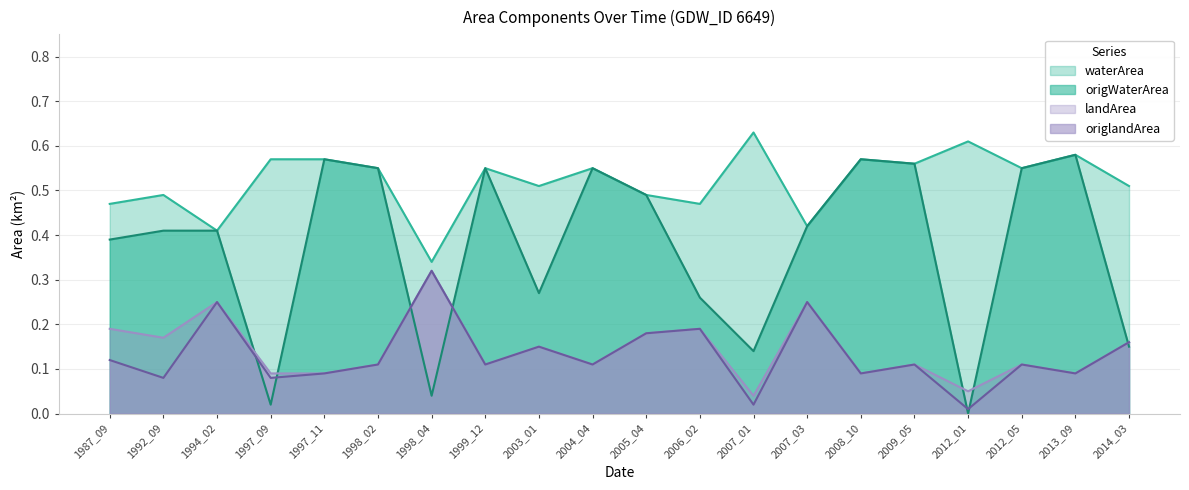

Reading left to right, list all the values displayed in this chart.

waterArea: 1987_09=0.5	1992_09=0.5	1994_02=0.4	1997_09=0.6	1997_11=0.6	1998_02=0.6	1998_04=0.3	1999_12=0.6	2003_01=0.5	2004_04=0.6	2005_04=0.5	2006_02=0.5	2007_01=0.6	2007_03=0.4	2008_10=0.6	2009_05=0.6	2012_01=0.6	2012_05=0.6	2013_09=0.6	2014_03=0.5
landArea: 1987_09=0.2	1992_09=0.2	1994_02=0.2	1997_09=0.1	1997_11=0.1	1998_02=0.1	1998_04=0.3	1999_12=0.1	2003_01=0.1	2004_04=0.1	2005_04=0.2	2006_02=0.2	2007_01=0.0	2007_03=0.2	2008_10=0.1	2009_05=0.1	2012_01=0.1	2012_05=0.1	2013_09=0.1	2014_03=0.2
origWaterArea: 1987_09=0.4	1992_09=0.4	1994_02=0.4	1997_09=0.0	1997_11=0.6	1998_02=0.6	1998_04=0.0	1999_12=0.6	2003_01=0.3	2004_04=0.6	2005_04=0.5	2006_02=0.3	2007_01=0.1	2007_03=0.4	2008_10=0.6	2009_05=0.6	2012_01=0.0	2012_05=0.6	2013_09=0.6	2014_03=0.1
origlandArea: 1987_09=0.1	1992_09=0.1	1994_02=0.2	1997_09=0.1	1997_11=0.1	1998_02=0.1	1998_04=0.3	1999_12=0.1	2003_01=0.1	2004_04=0.1	2005_04=0.2	2006_02=0.2	2007_01=0.0	2007_03=0.2	2008_10=0.1	2009_05=0.1	2012_01=0.0	2012_05=0.1	2013_09=0.1	2014_03=0.2